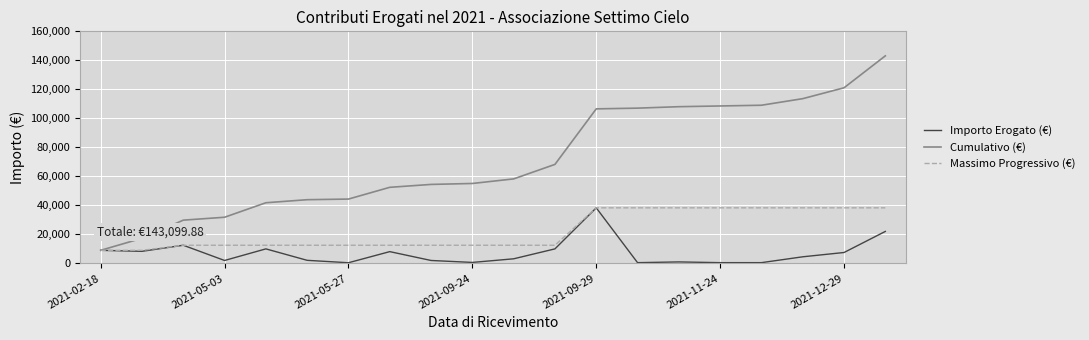

List the series in order of their overall mean, highest first.

Cumulativo (€), Massimo Progressivo (€), Importo Erogato (€)